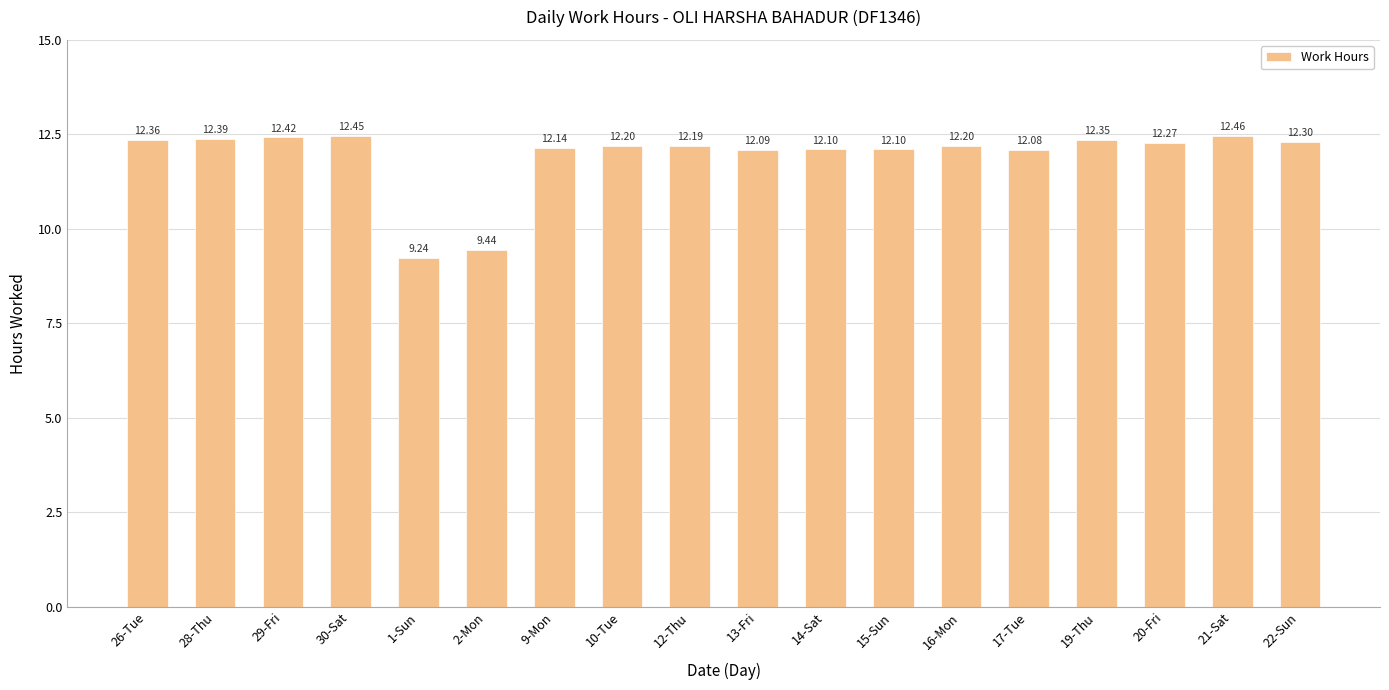

What is the difference between the maximum and minimum values?

3.2